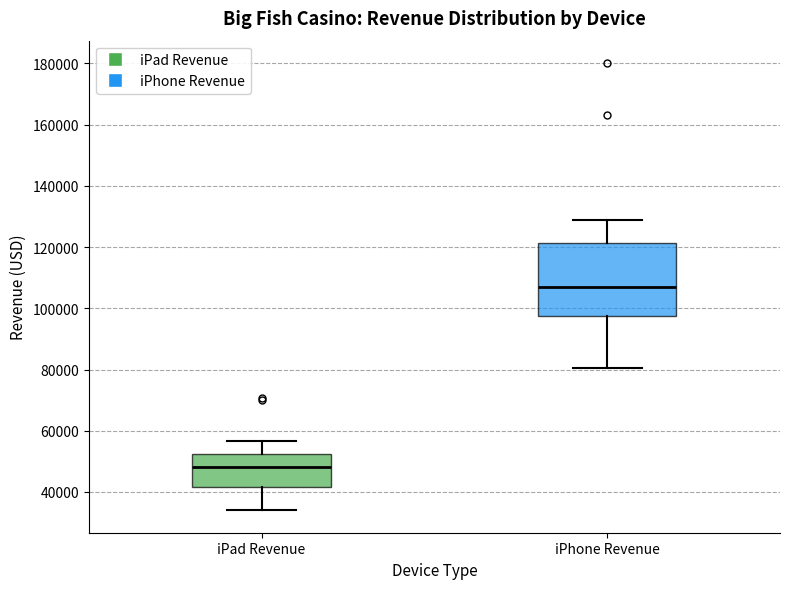

Reading left to right, transcribe this box plot: for each box, give where its median line is, the range the box spans, and where its two whiskers end, as read against the y-axis. The values are not printed on the chart, so give them approximately, as read against the axis.

iPad Revenue: median 48000, box 42000 to 52000, whiskers 34000 to 56000
iPhone Revenue: median 106000, box 98000 to 122000, whiskers 80000 to 128000